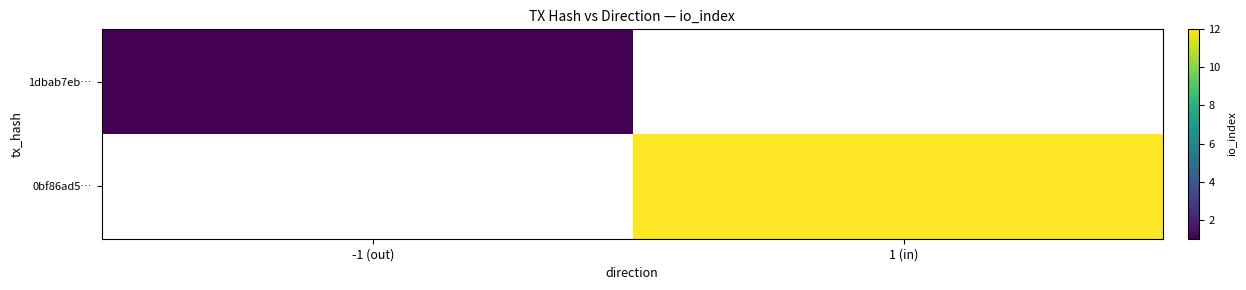

Which has a higher value, io_index or direction?

io_index